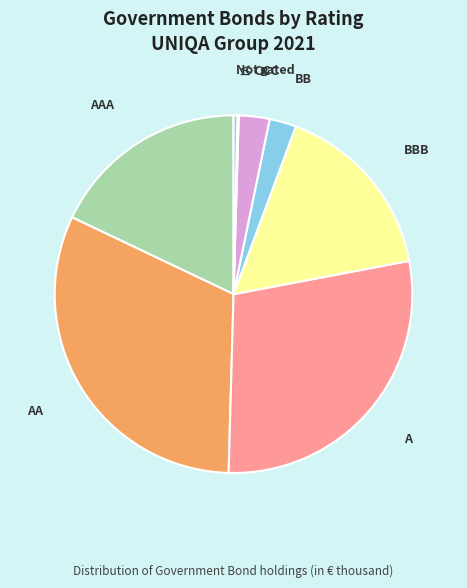

Which category has the biggest portion of the pie?

AA